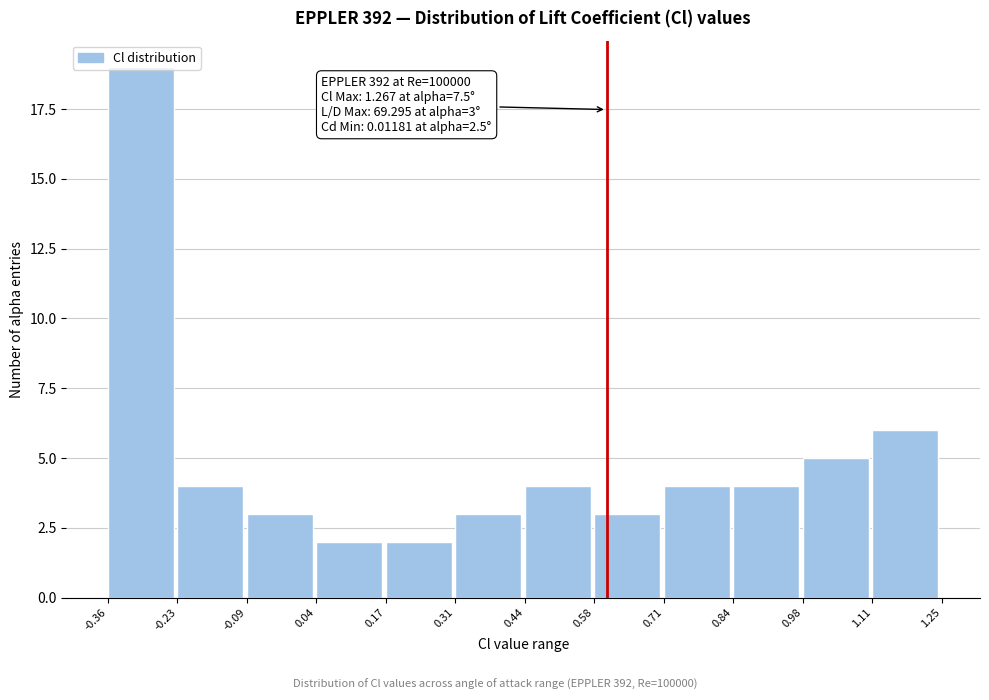

Over which range of the x-axis is the bar tallest?

-0.36 to -0.23